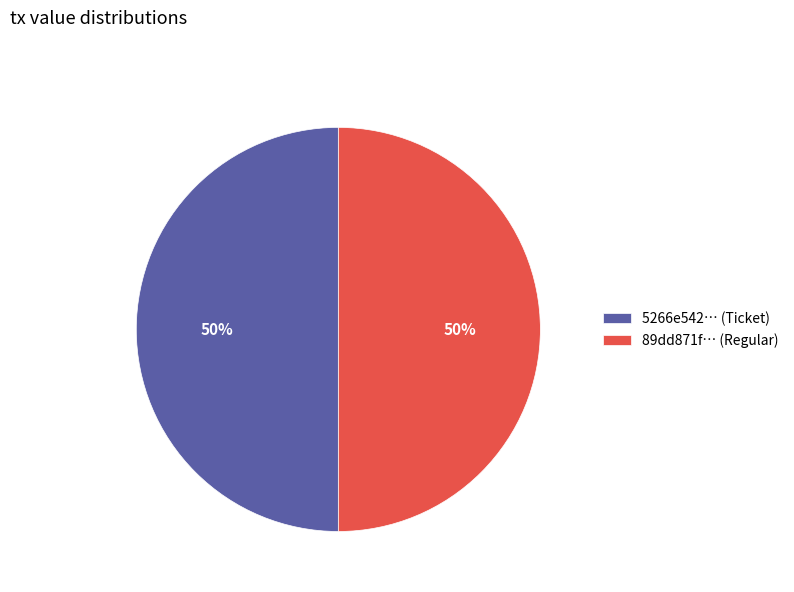

True or false: 89dd871f… (Regular) accounts for 50% of the total.

True